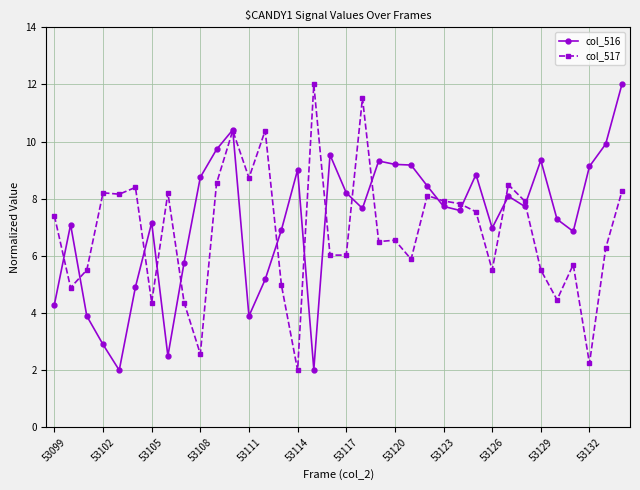

True or false: col_517 has more than 1 interior local peaks.

True